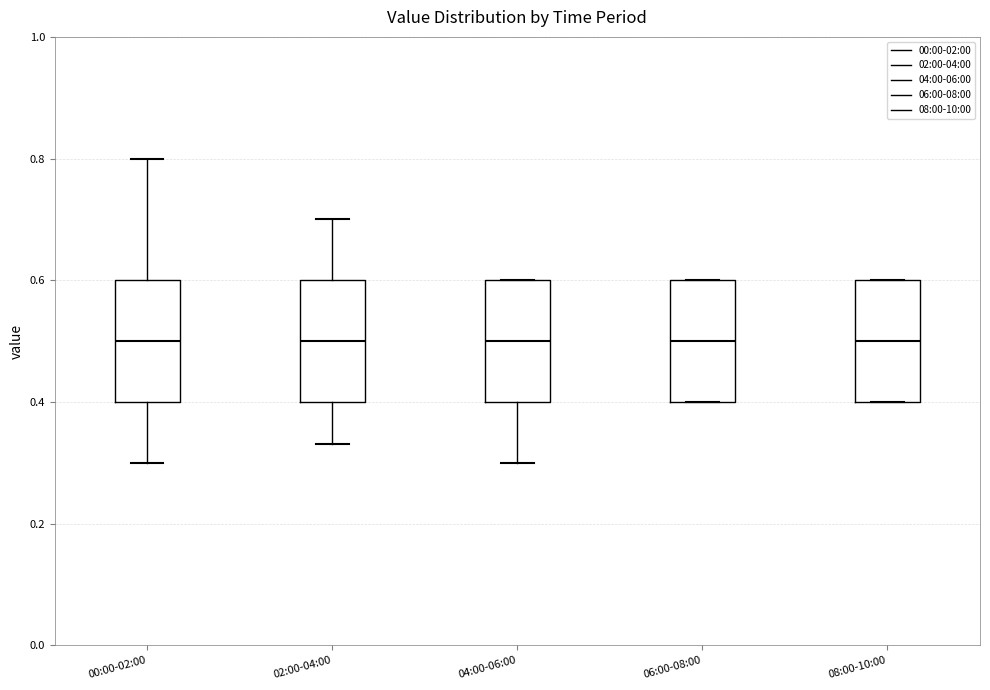

Where does the lower whisker of the box for 02:00-04:00 end on the y-axis? The values are not printed on the chart, so give them approximately, as read against the axis.

0.34